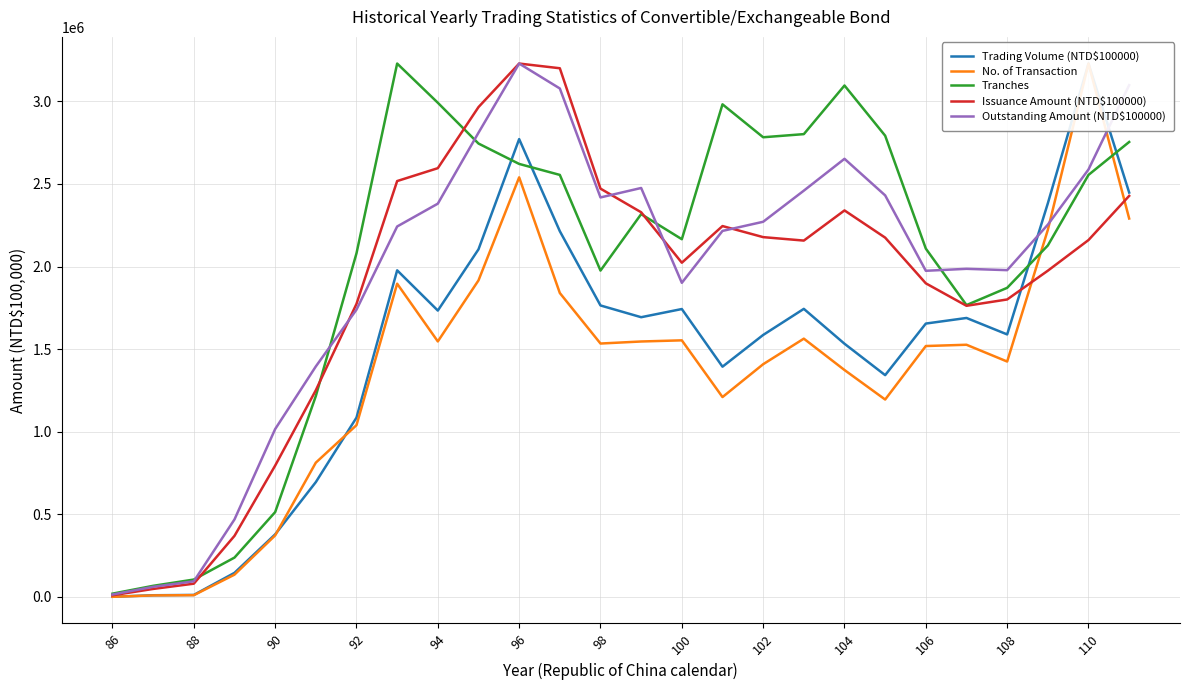

The value of Outstanding Amount (NTD$100000) at 98 is 2418496.8. True or false?

True